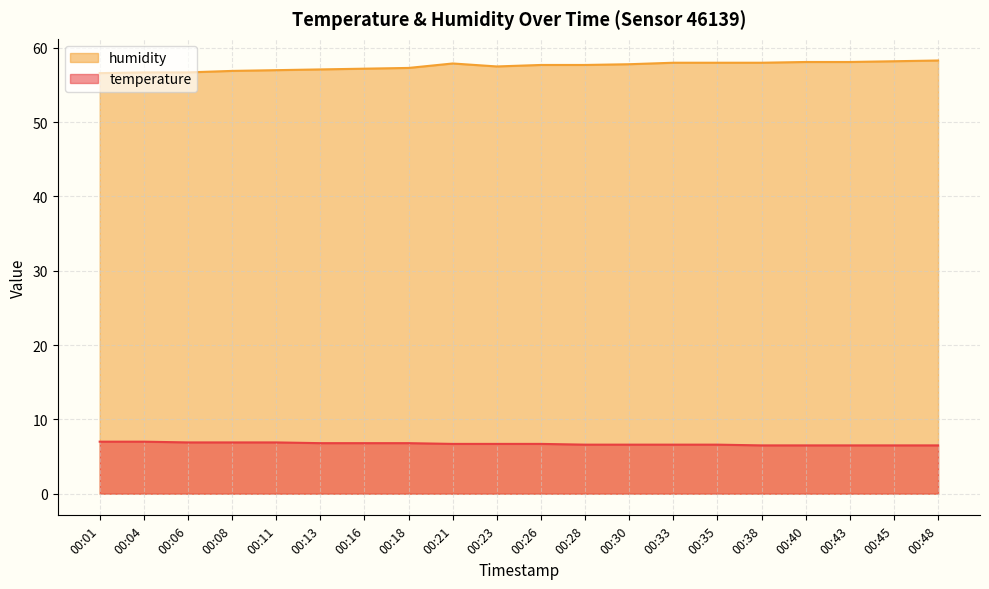

How many values in the humidity series are below 57?

4